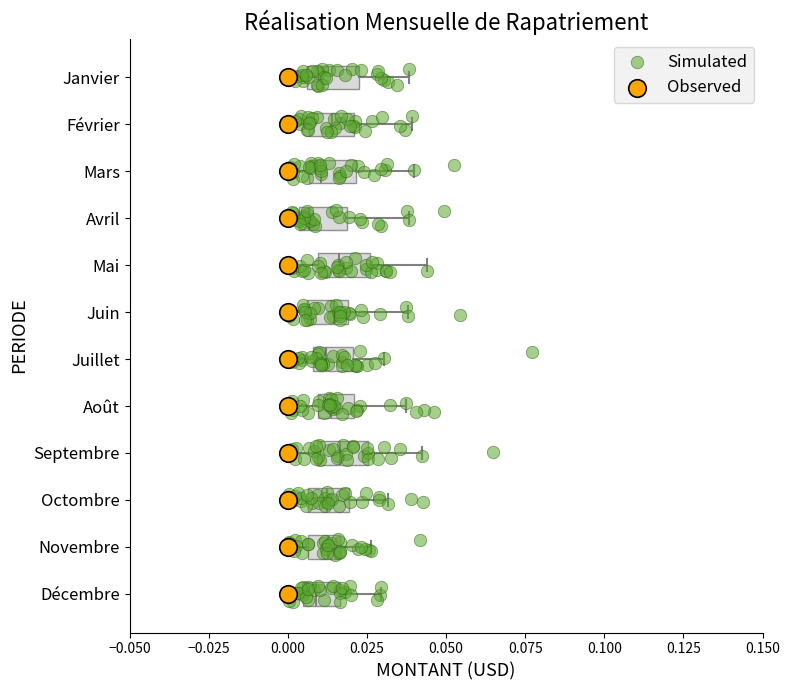

Where is the right edge of the box for Avril on the x-axis? The values are not printed on the chart, so give them approximately, as read against the axis.

0.020